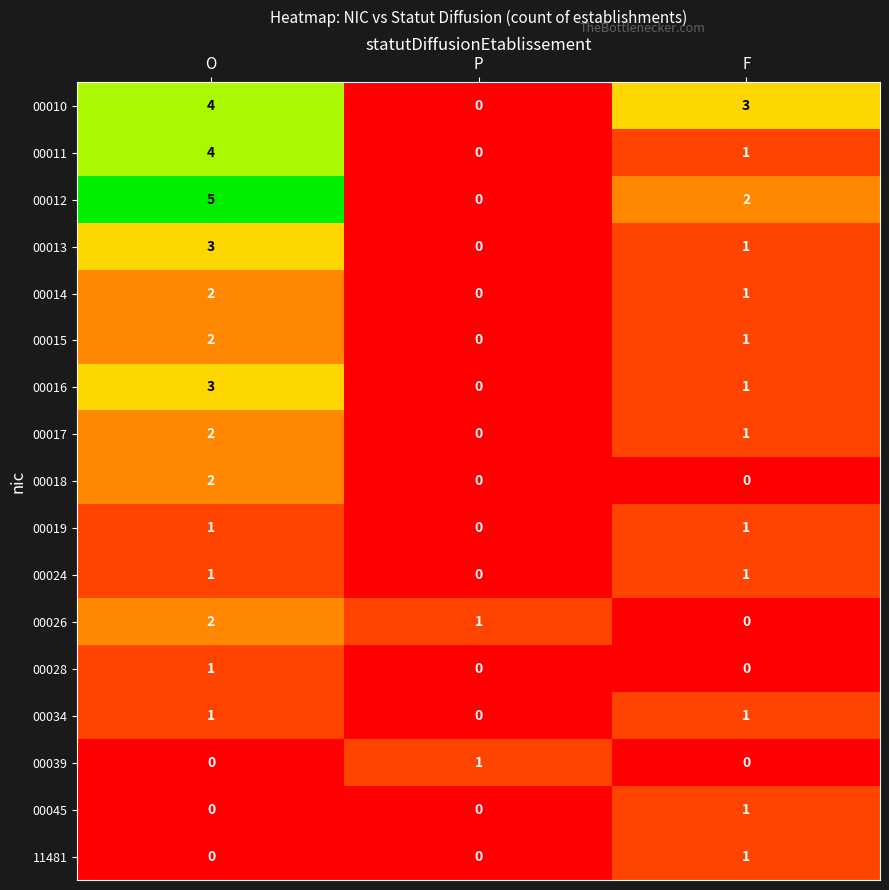

Which series changed the most between P and F?

00010